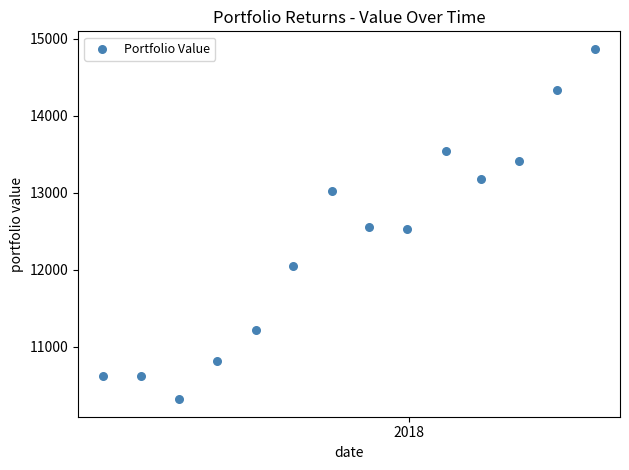

What is the range of X values (max minus min)?

396.0